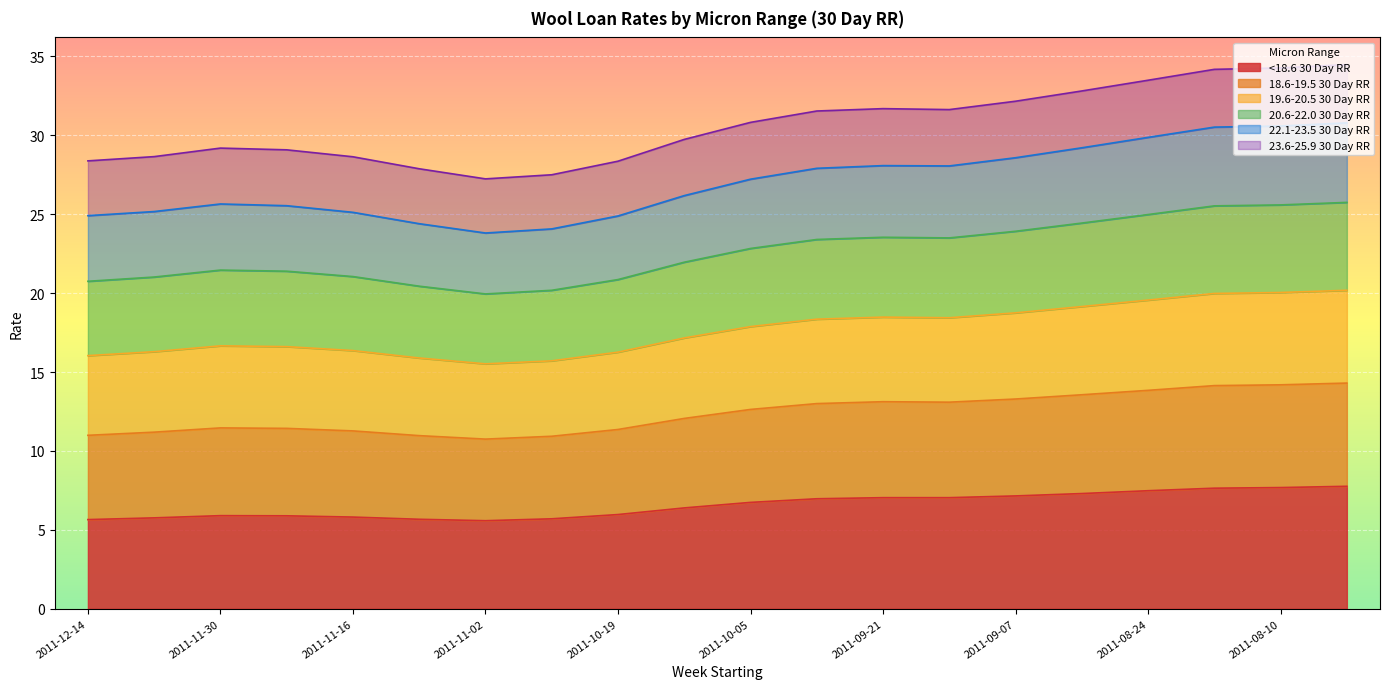

Rank the categories by 22.1-23.5 30 Day RR value from highest to lowest.

2011-08-03, 2011-08-10, 2011-08-17, 2011-08-24, 2011-08-31, 2011-09-07, 2011-09-21, 2011-09-14, 2011-09-28, 2011-10-05, 2011-10-12, 2011-11-30, 2011-11-23, 2011-12-07, 2011-11-16, 2011-12-14, 2011-10-19, 2011-11-09, 2011-10-26, 2011-11-02